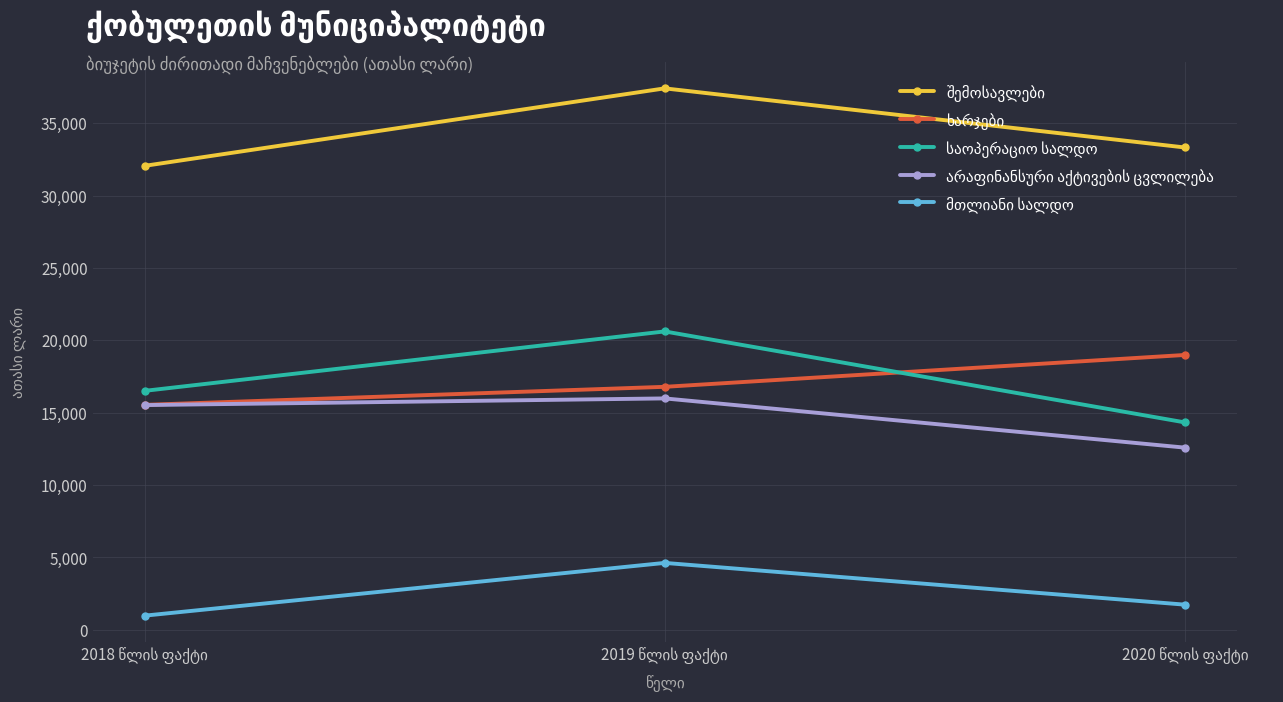

What is the smallest value displayed?

982.2